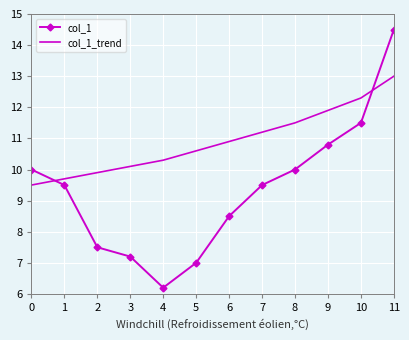

Rank the categories by col_1_trend value from lowest to highest.

0, 1, 2, 3, 4, 5, 6, 7, 8, 9, 10, 11